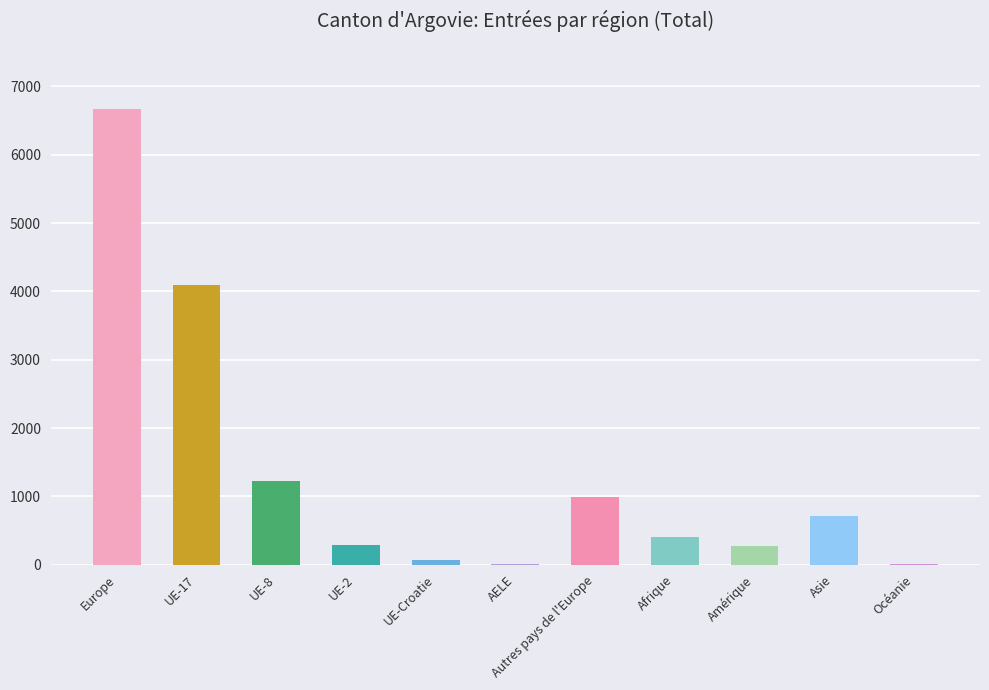

Are the bars horizontal?

No